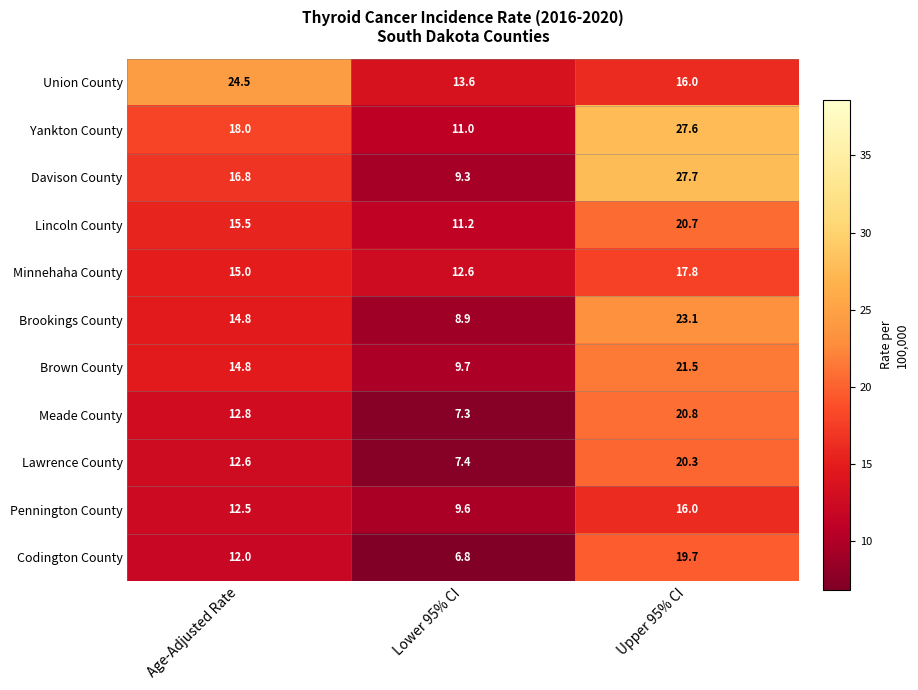

How many values in the Yankton County series are below 18?

1